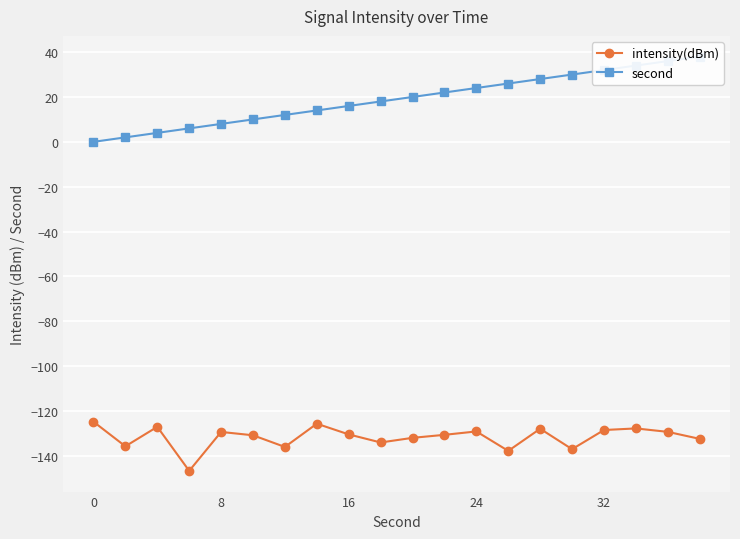

What are all the series names shown in the legend?

intensity(dBm), second